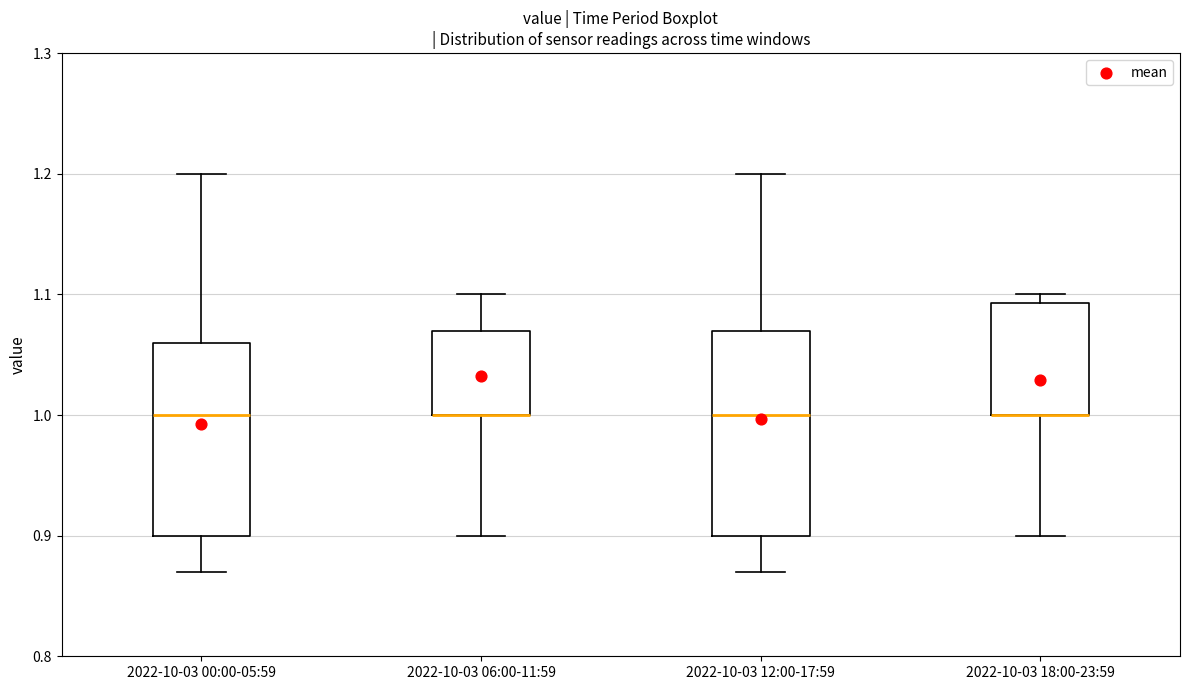

Where is the upper edge of the box for 2022-10-03 18:00-23:59 on the y-axis? The values are not printed on the chart, so give them approximately, as read against the axis.

1.09